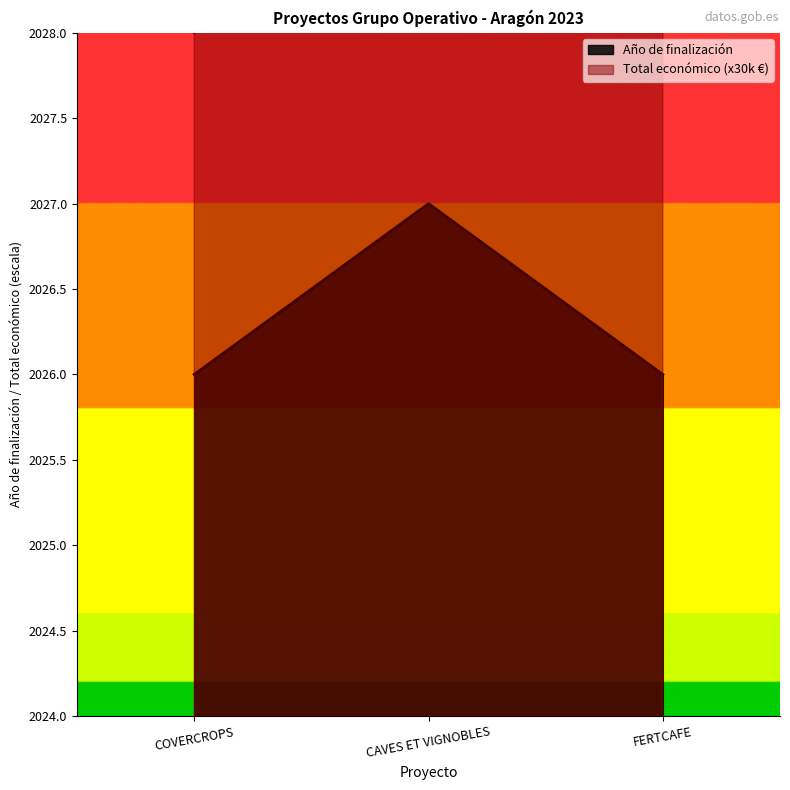

Count the Año de finalización values in the range 2026 to 2027.

3